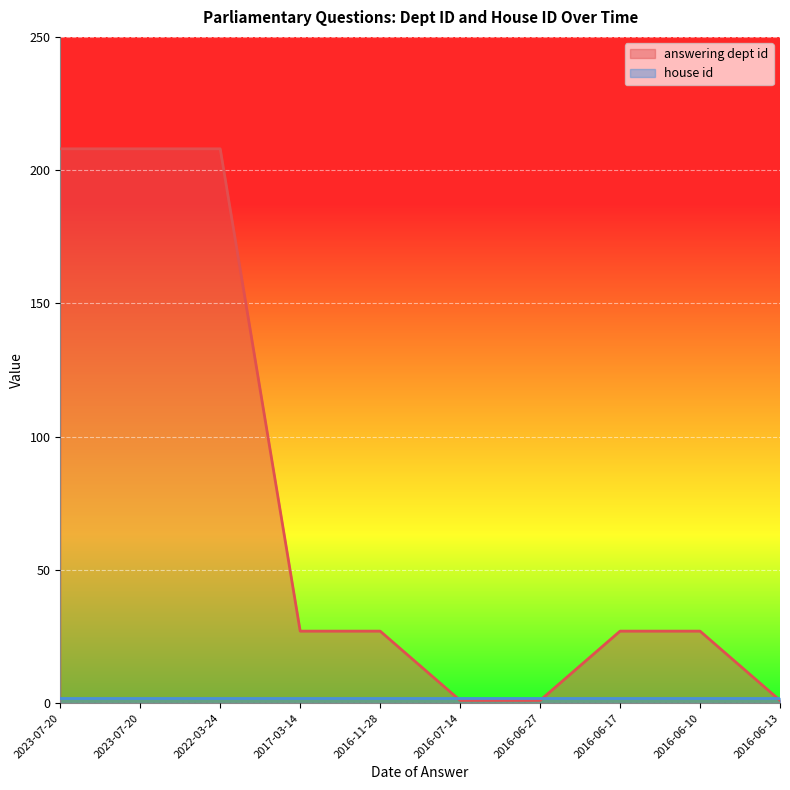

What is the greatest value displayed?

208